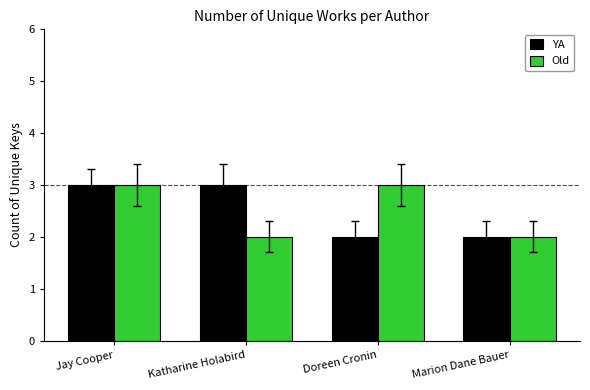

What is the sum of all YA values?

10